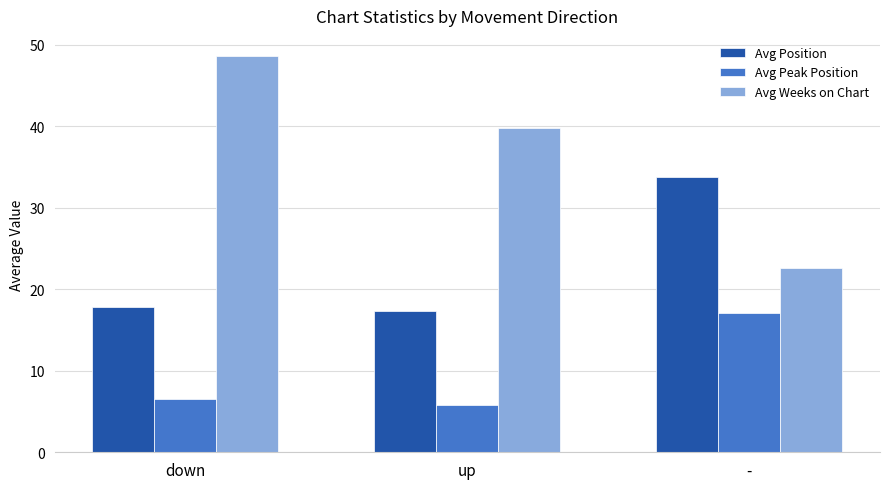

Count the number of categories in the chart.

3